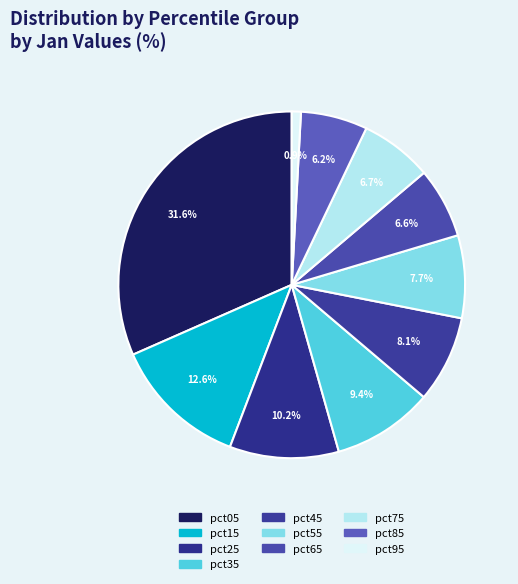

Which category has the biggest portion of the pie?

pct05